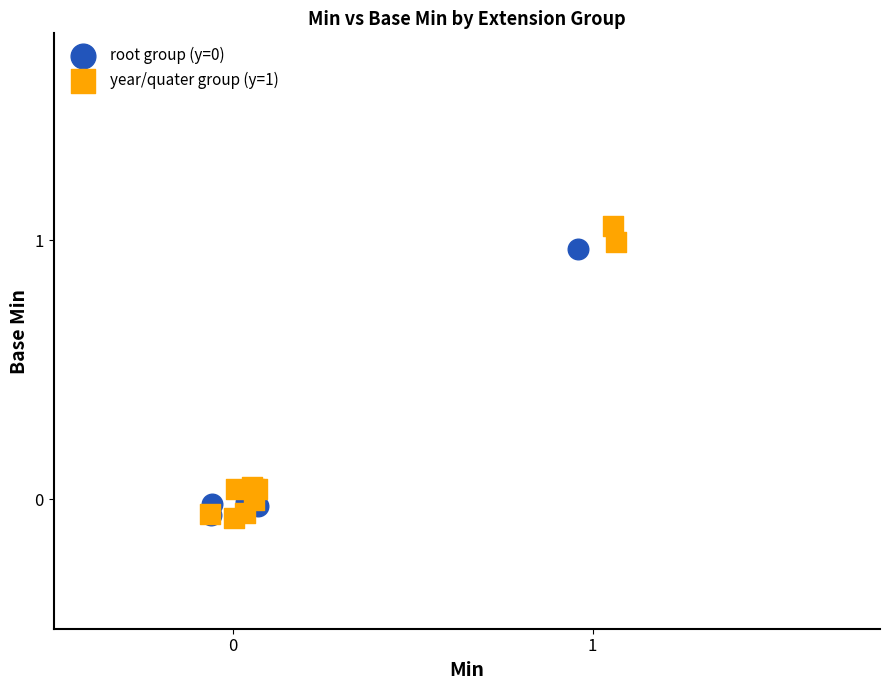

Which series contains the lowest Y value?

year/quater group (y=1)